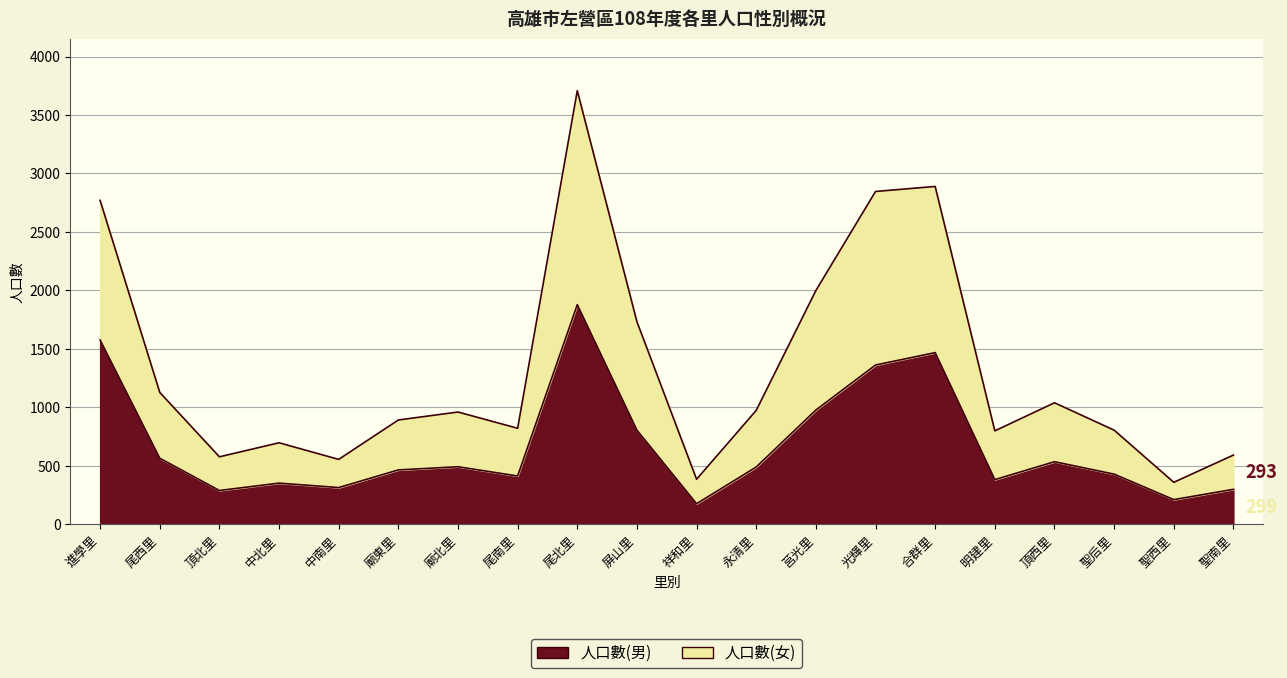

What is the label of the 1st point from the left?

進學里